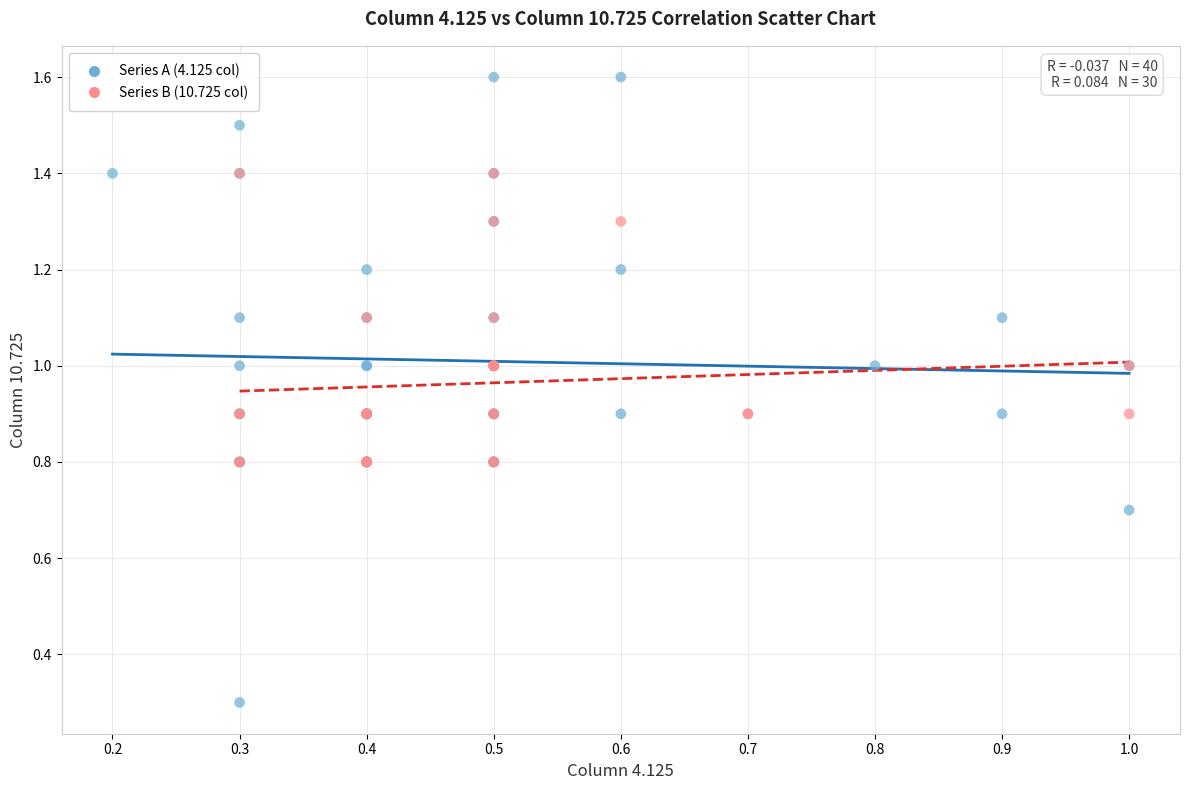

Which series has the widest spread of Y values?

Series A (4.125 col)